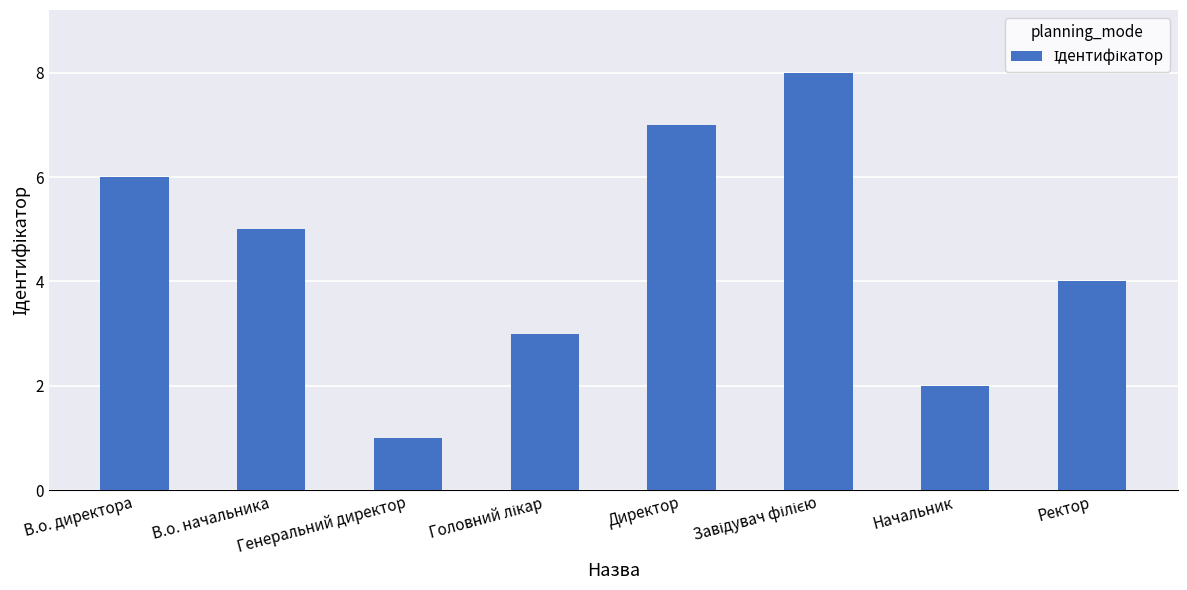

What is the greatest value displayed?

8